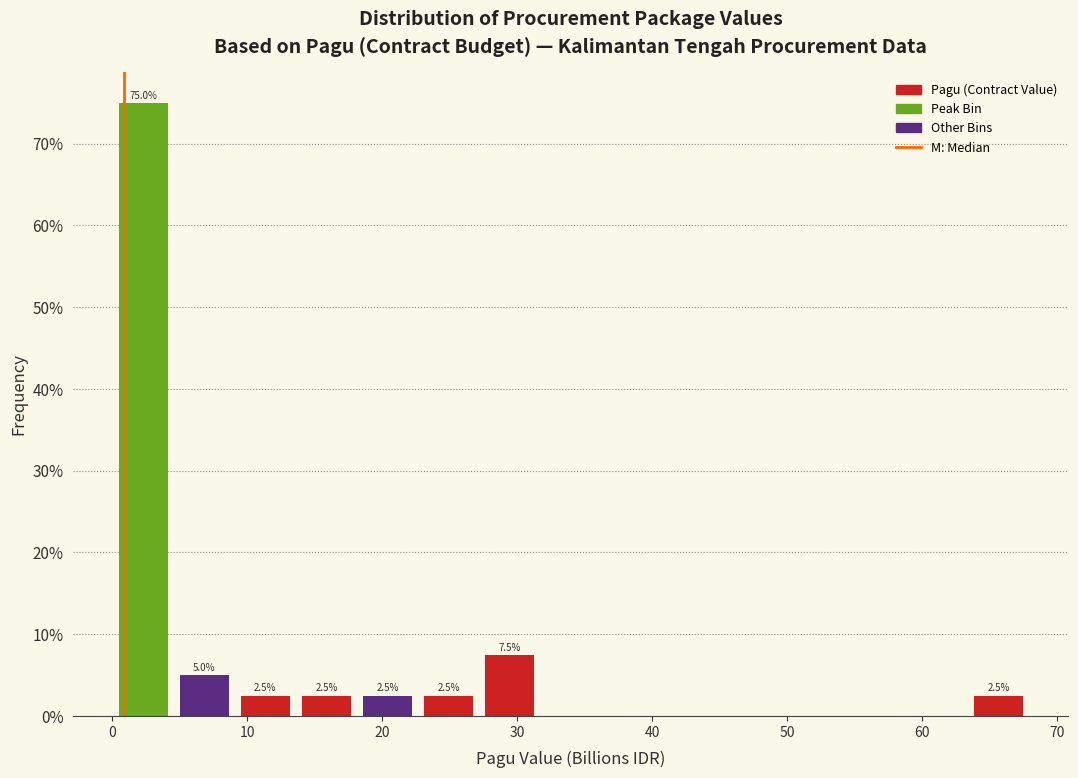

Over which range of the x-axis is the bar tallest?

0 to 5